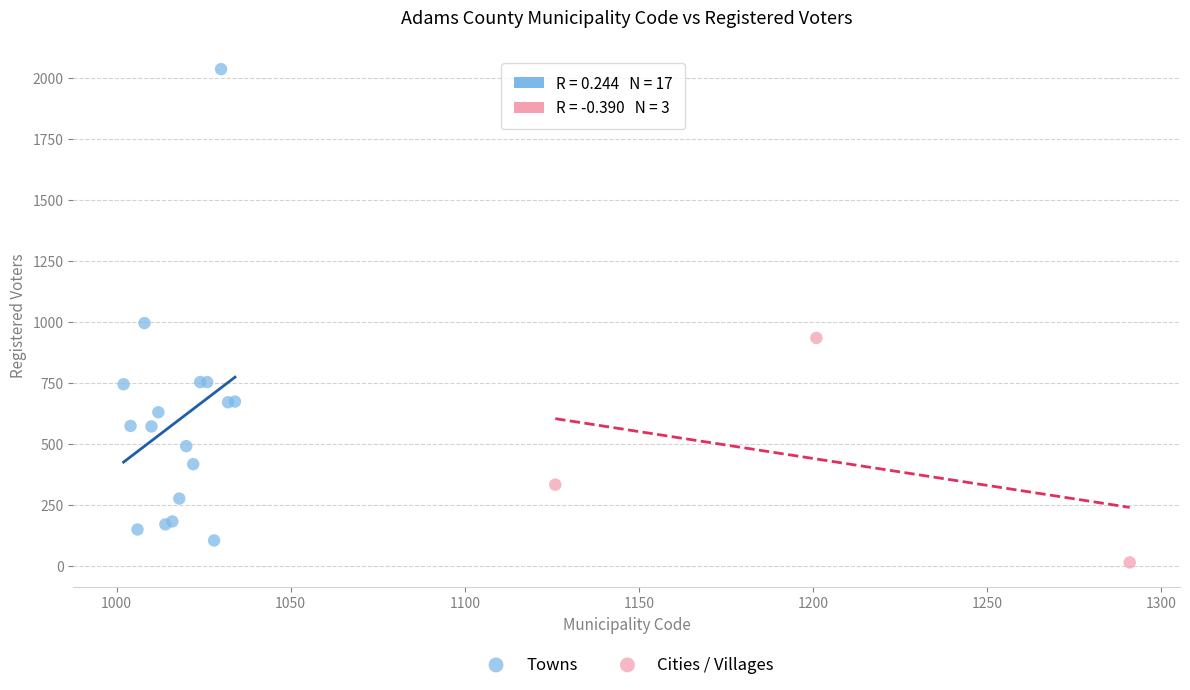

Which series reaches the minimum Y coordinate?

Cities / Villages